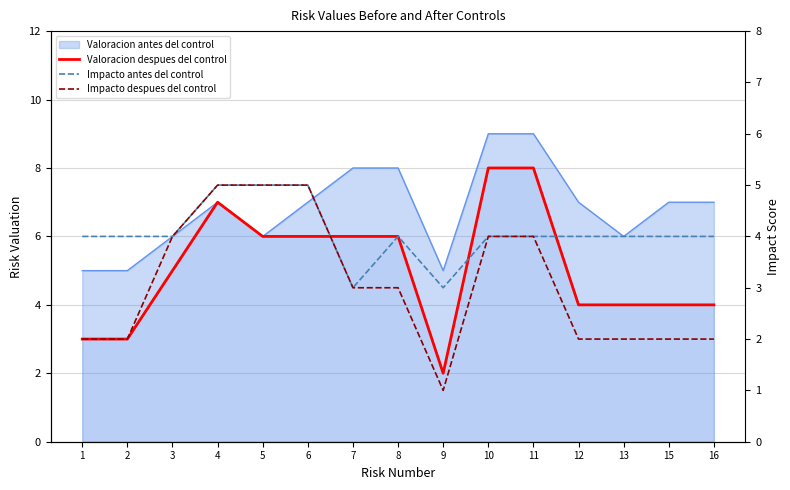

At which category is the sum across all series the highest?

4